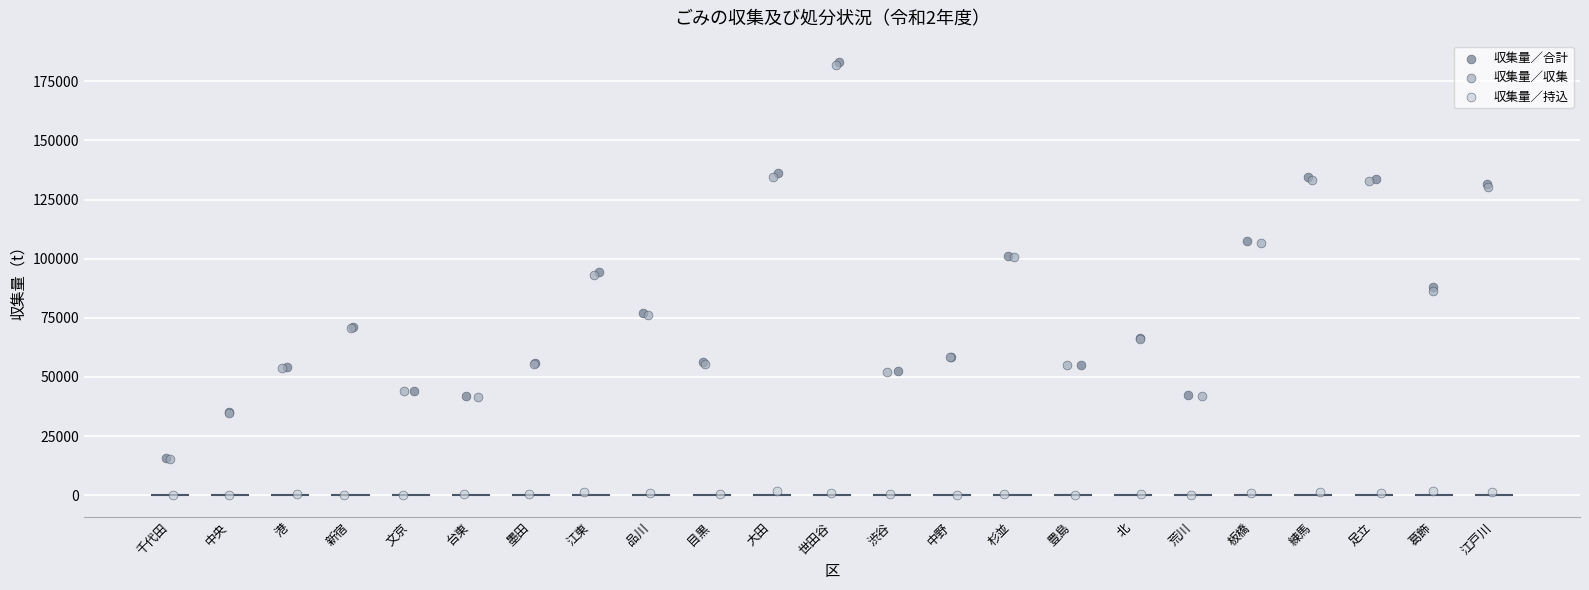

What are all the series names shown in the legend?

収集量／合計, 収集量／収集, 収集量／持込